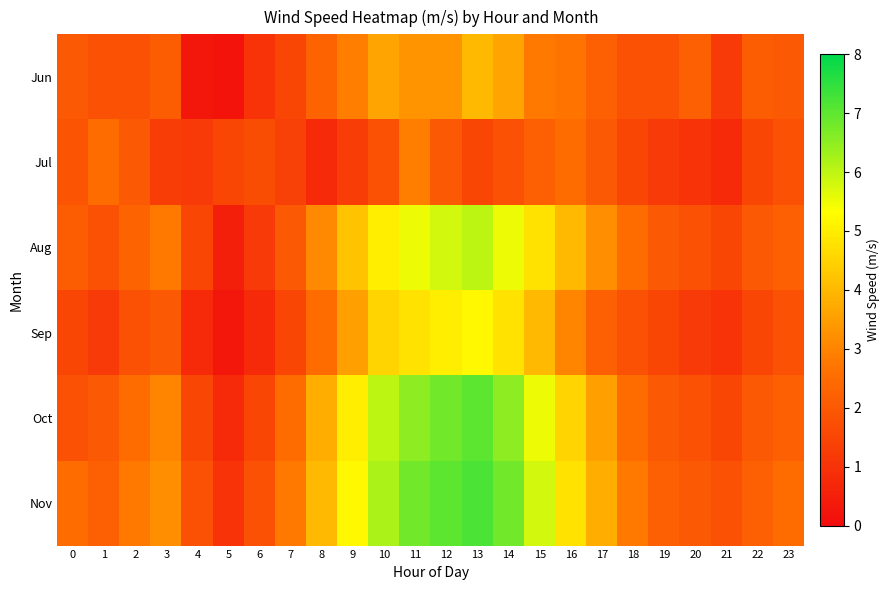

List the series in order of their peak value, highest first.

Nov, Oct, Aug, Sep, Jun, Jul